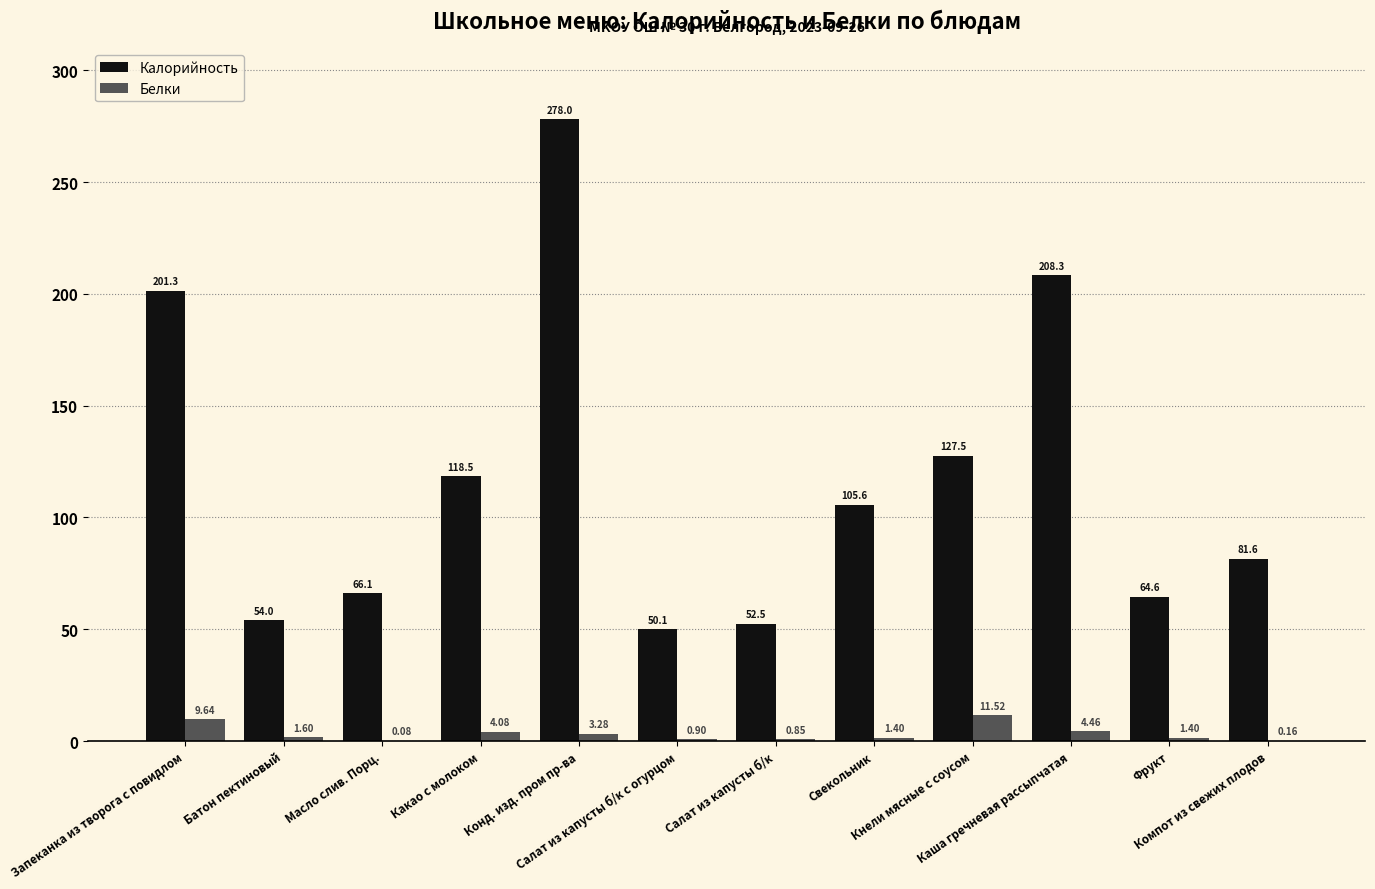

Which series has the largest total across all categories?

Калорийность